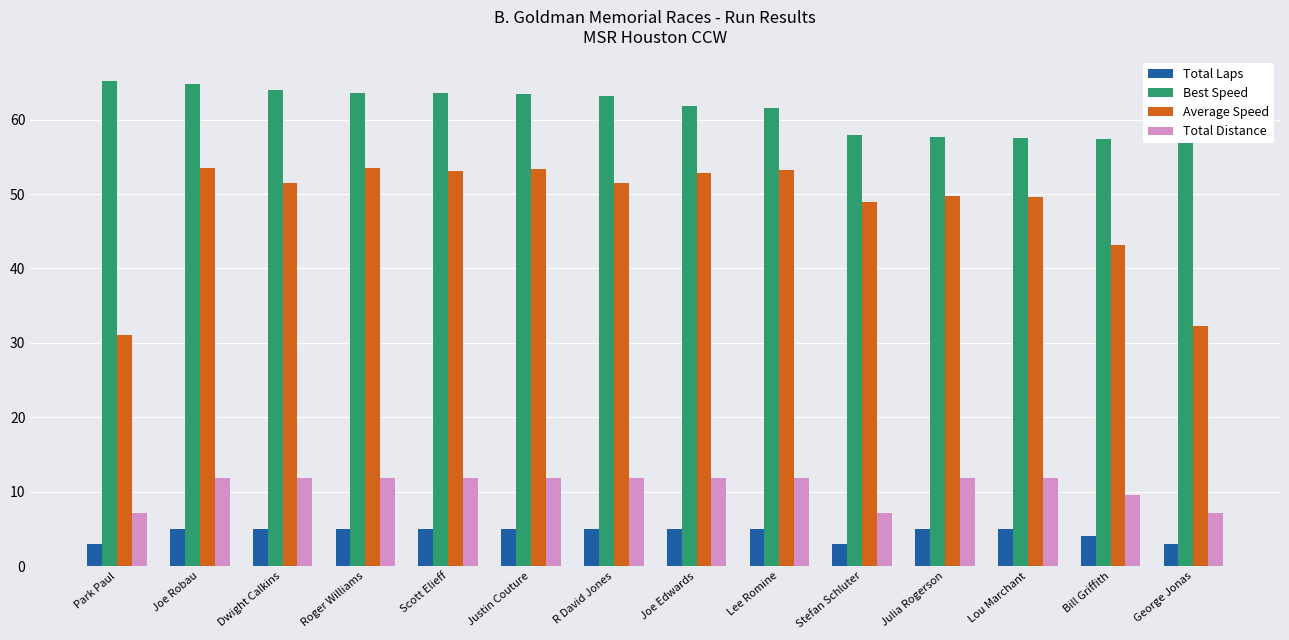

What is the label of the 12th bar from the right?

Dwight Calkins